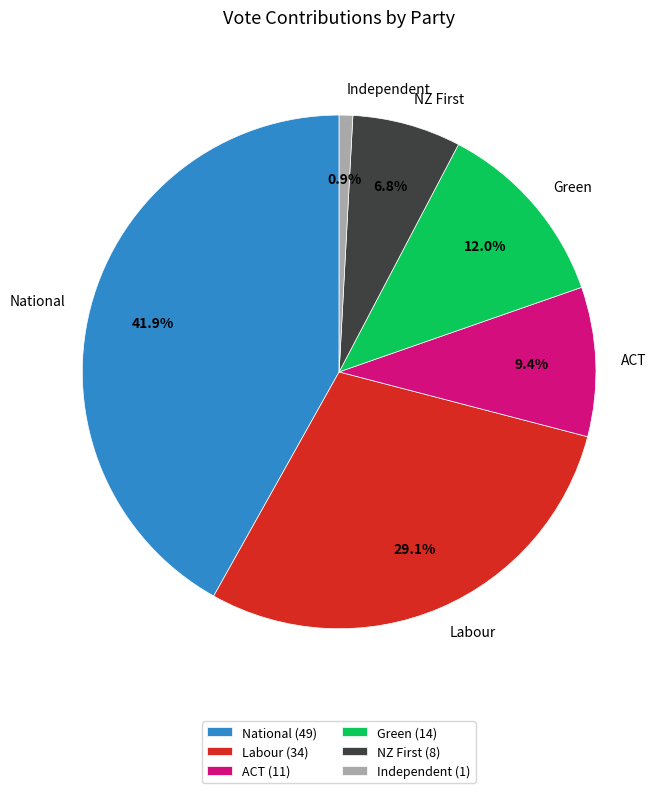

Do Independent and Green together represent more than half of the pie?

No